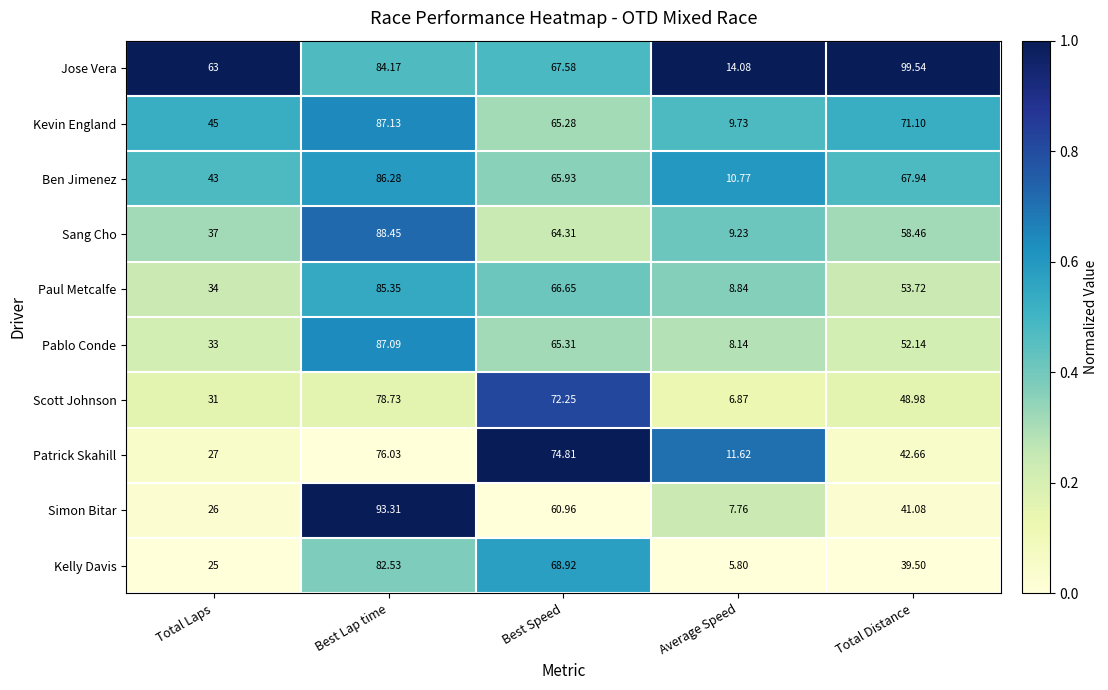

Between Best Lap time and Best Speed, which series saw the biggest shift?

Simon Bitar